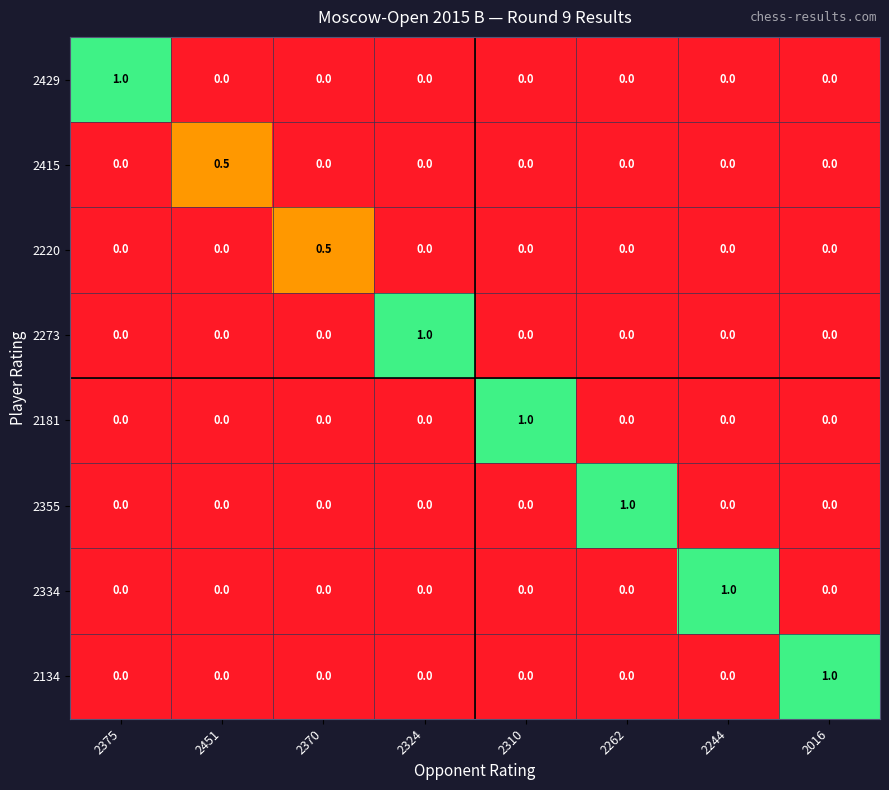

At how many categories does at least one series exceed 0?

8